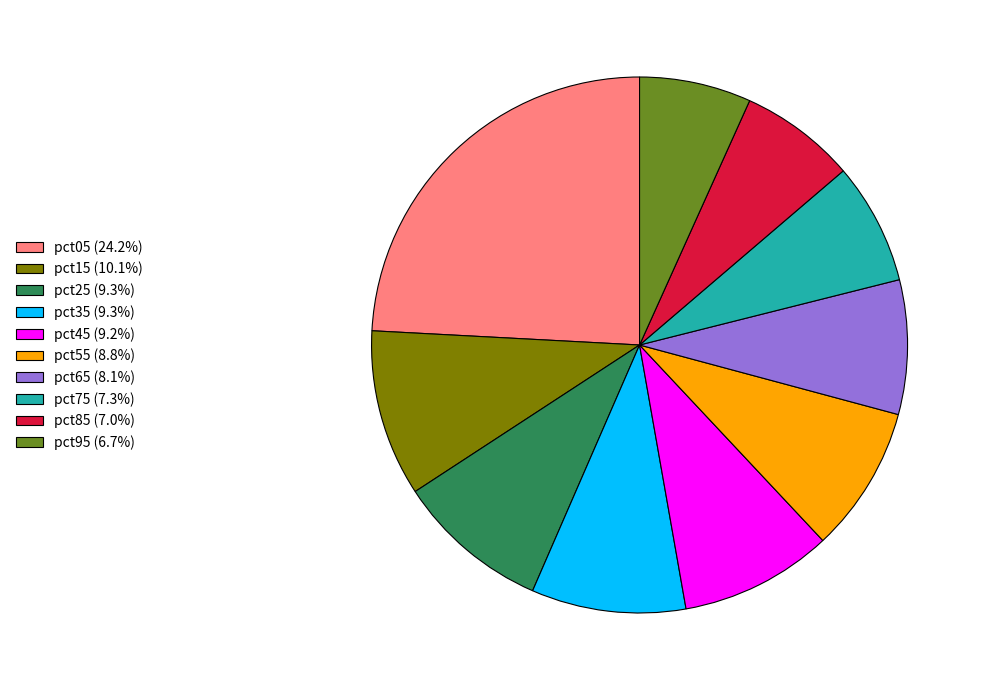

Do pct45 and pct65 together represent more than half of the pie?

No